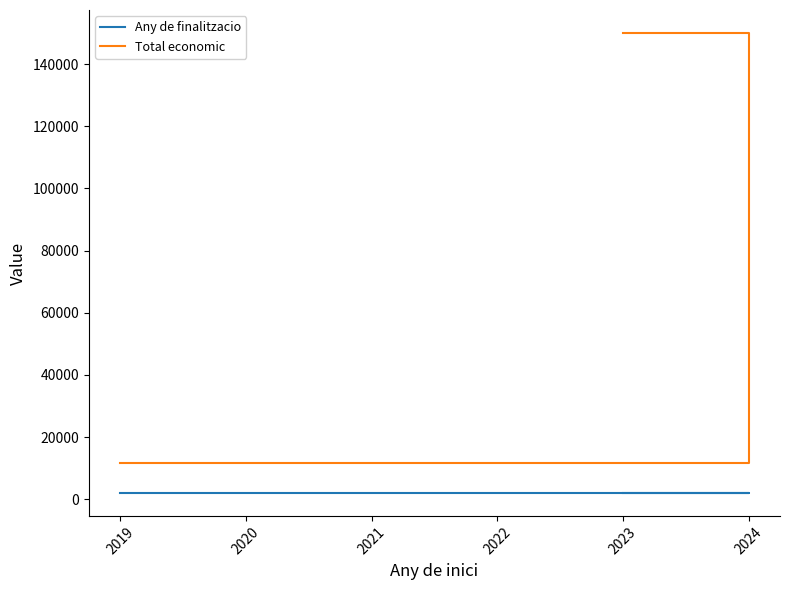

What are all the series names shown in the legend?

Any de finalitzacio, Total economic